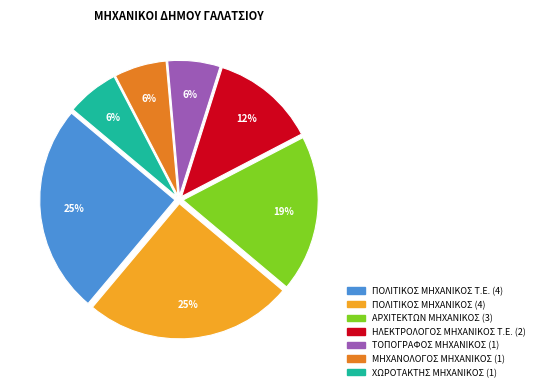

Is there a majority slice in this chart?

No